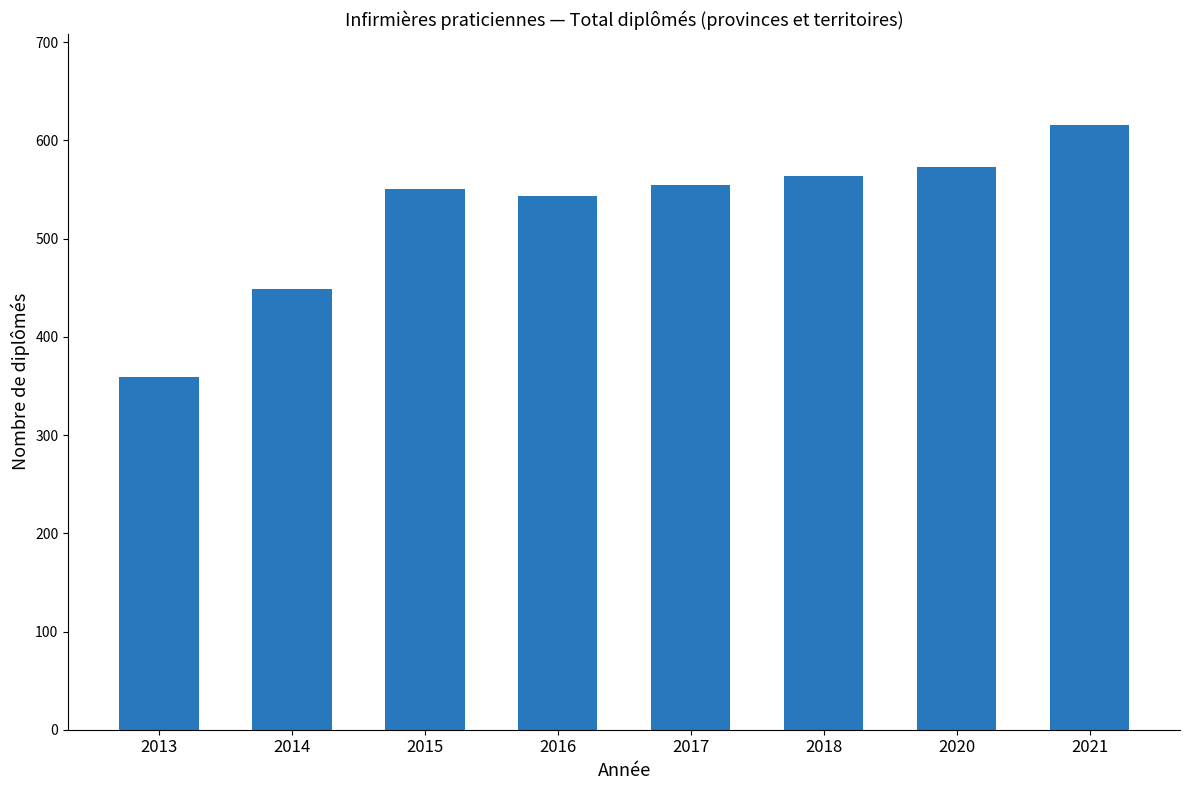

Which label corresponds to the largest value in the chart?

2021